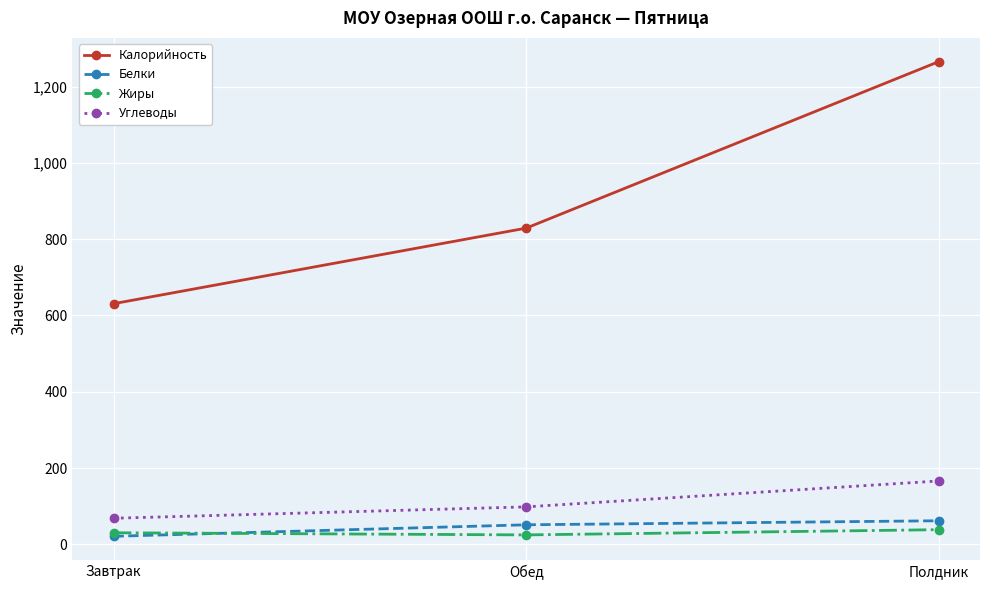

What is the approximate value of Углеводы at Обед?

98.2